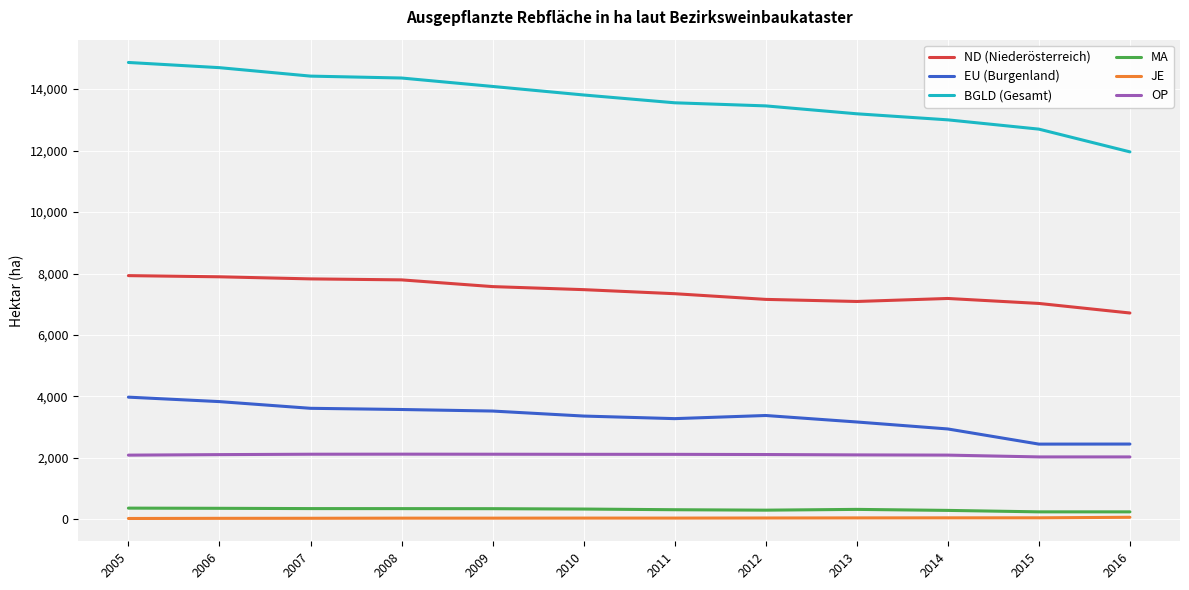

How many values in the JE series are below 42?

5